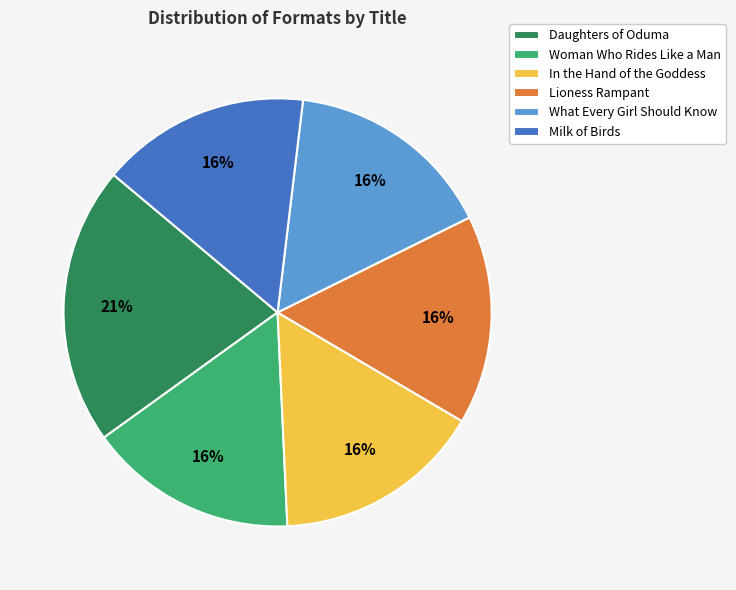

Is the sum of In the Hand of the Goddess and Daughters of Oduma greater than half?

No